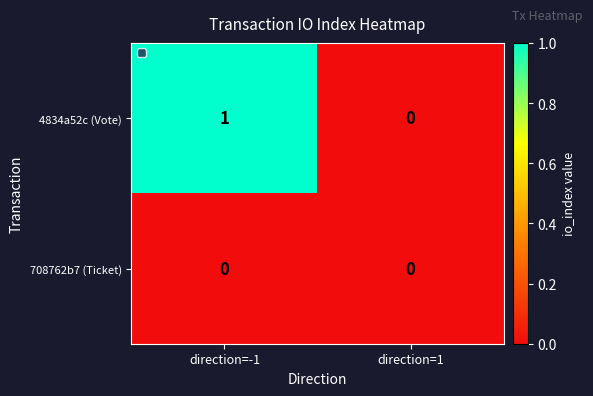

Rank the series at direction=-1 from lowest to highest value.

708762b7 (Ticket), 4834a52c (Vote)